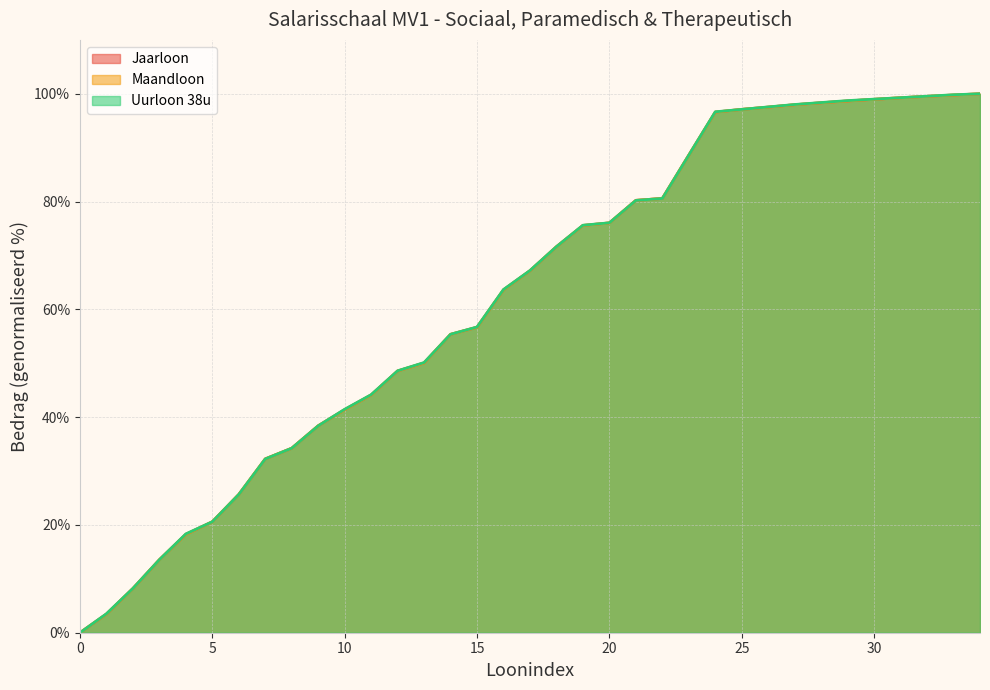

What is the sum of the Maandloon values at 11 and 2?

52.3